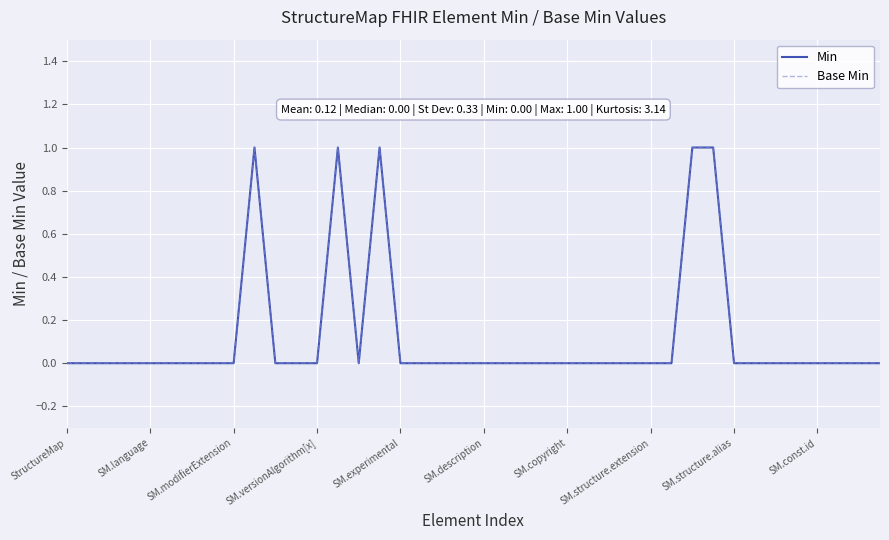

Which series has the largest total across all categories?

Min